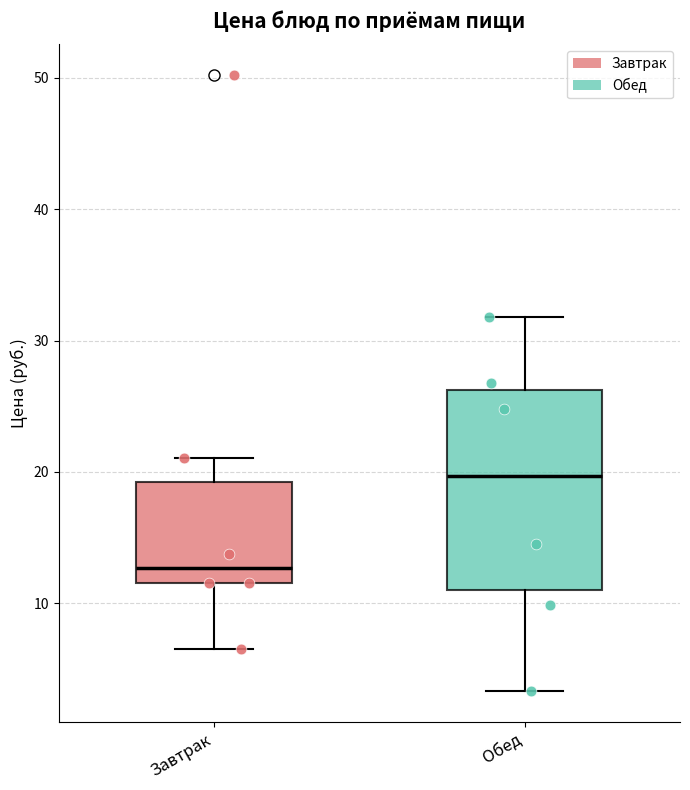

Reading left to right, transcribe this box plot: for each box, give where its median line is, the range the box spans, and where its two whiskers end, as read against the y-axis. The values are not printed on the chart, so give them approximately, as read against the axis.

Завтрак: median 13, box 12 to 19, whiskers 7 to 21
Обед: median 20, box 11 to 26, whiskers 3 to 32